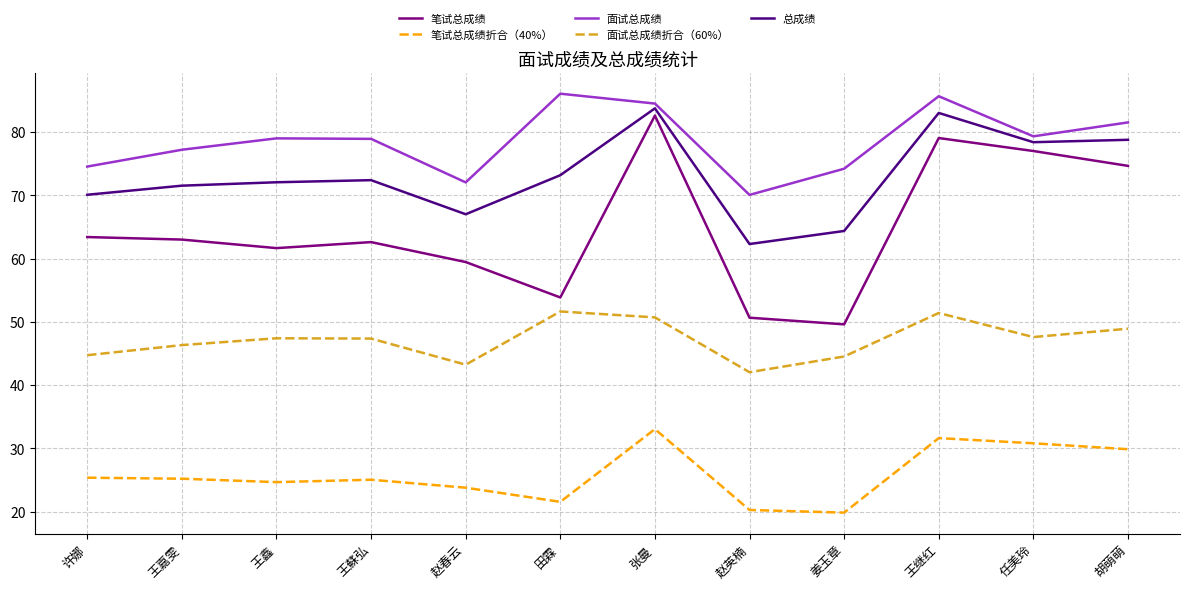

What is the spread (max minus min) of values at 王继红?

54.0